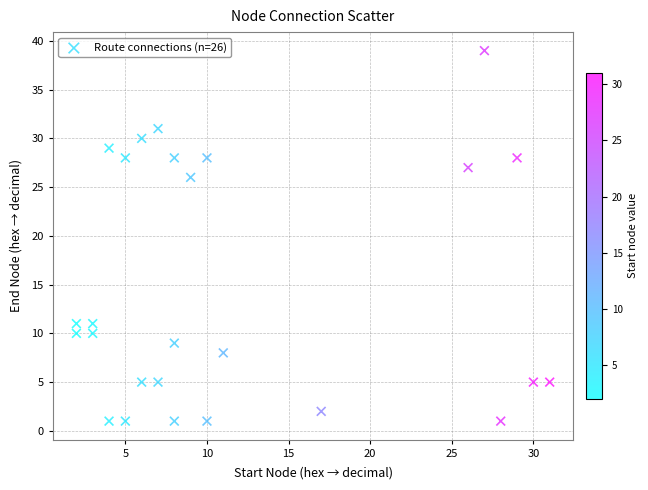

What is the range of X values (max minus min)?

29